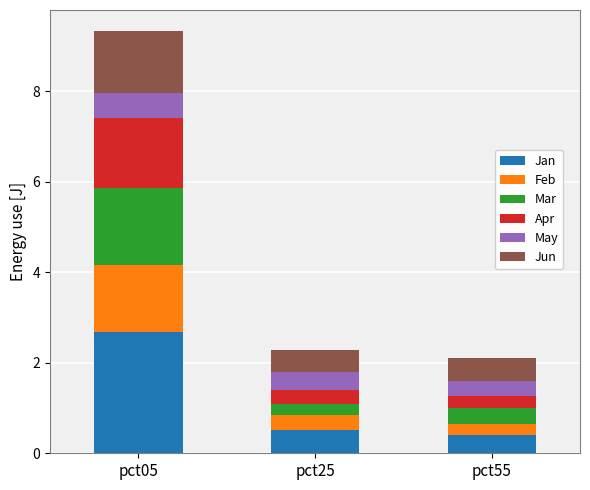

What is the total value across all series at pct25?

2.3